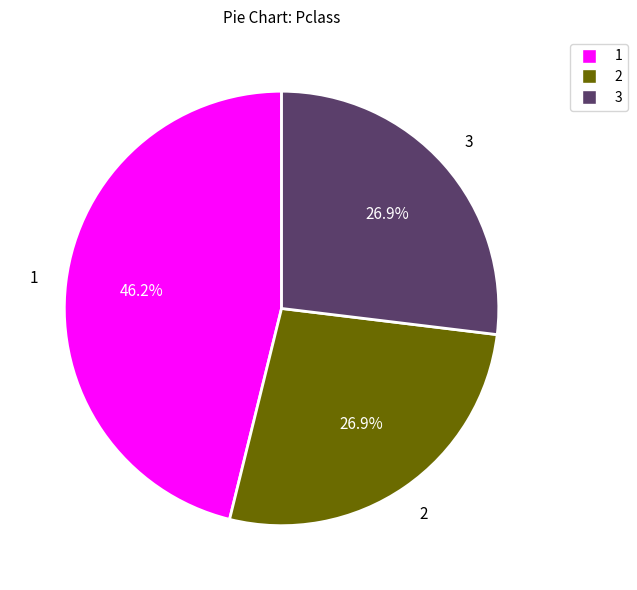

How many slices are in this pie chart?

3